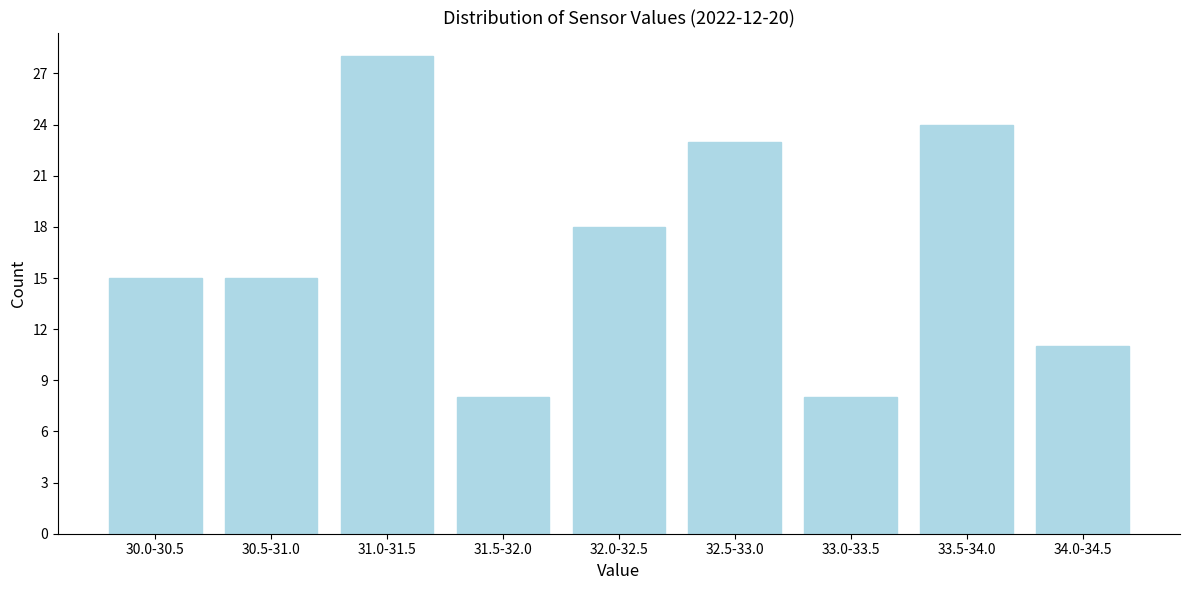

Reading left to right, what are all the values shown in this chart?

30.0-30.5=15	30.5-31.0=15	31.0-31.5=28	31.5-32.0=8	32.0-32.5=18	32.5-33.0=23	33.0-33.5=8	33.5-34.0=24	34.0-34.5=11